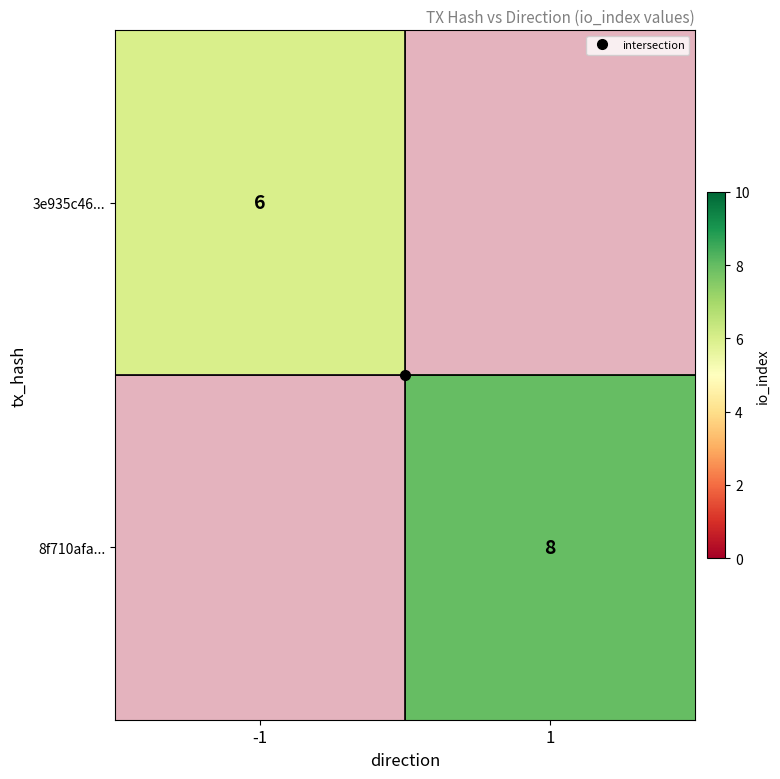

Between -1 and 1, which is larger?

-1